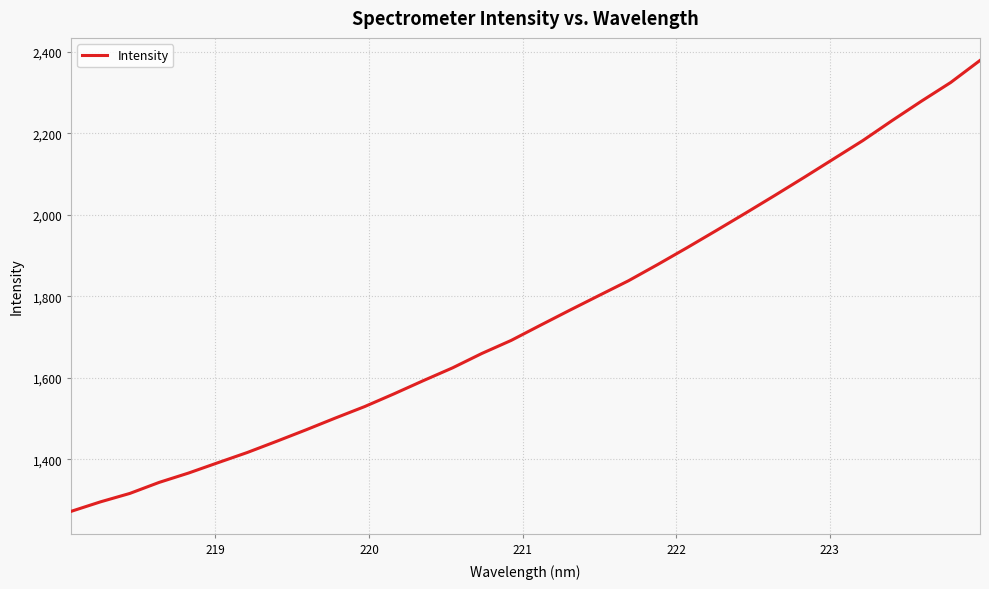

What is the maximum value shown in the chart?

2378.6